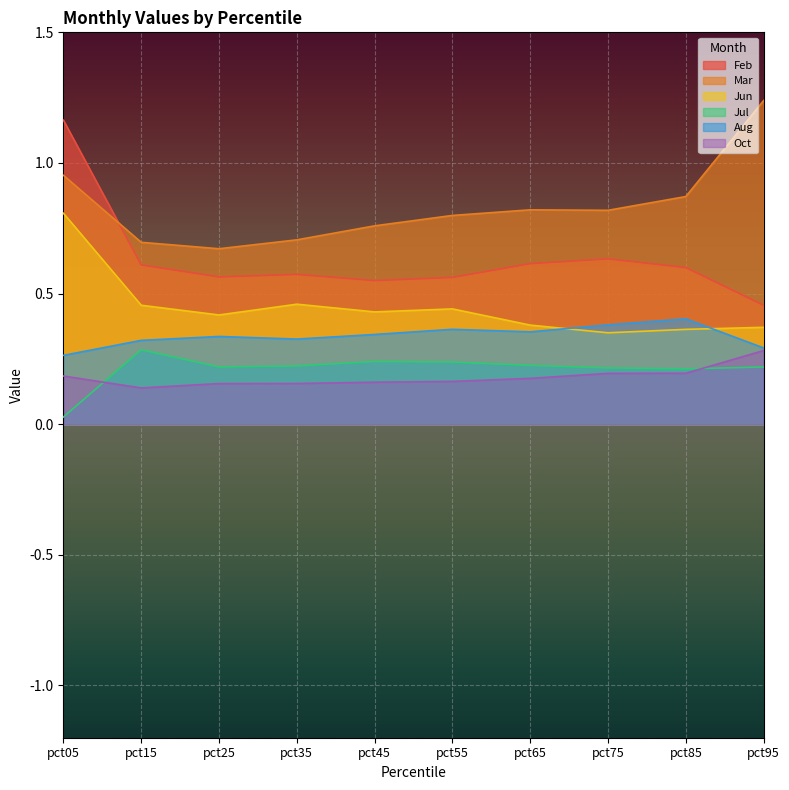

What is the difference between the maximum and minimum values in the Jul series?

0.3